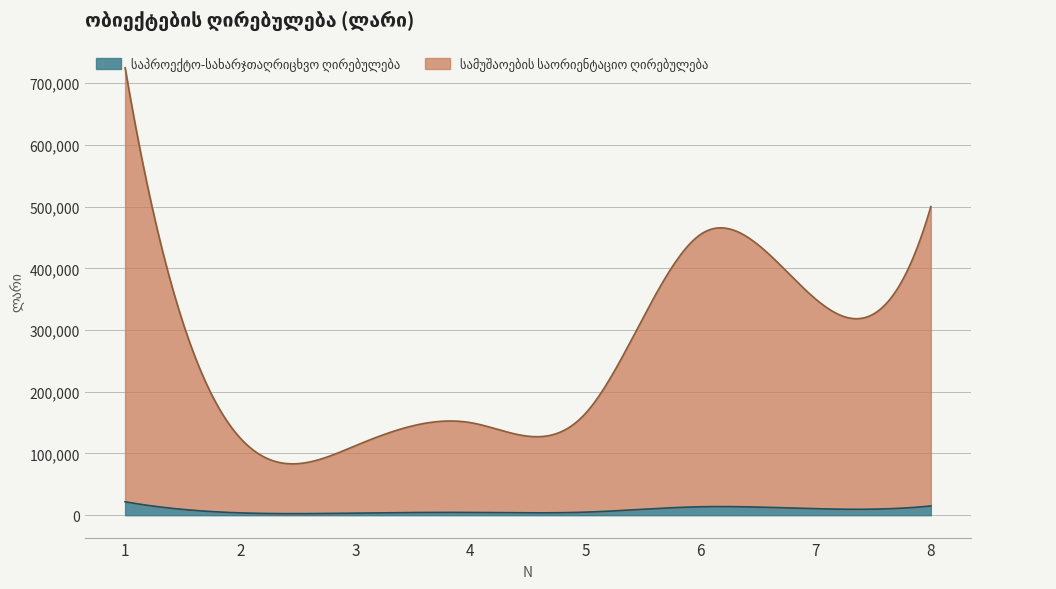

At which category does the chart reach its peak across all series?

1